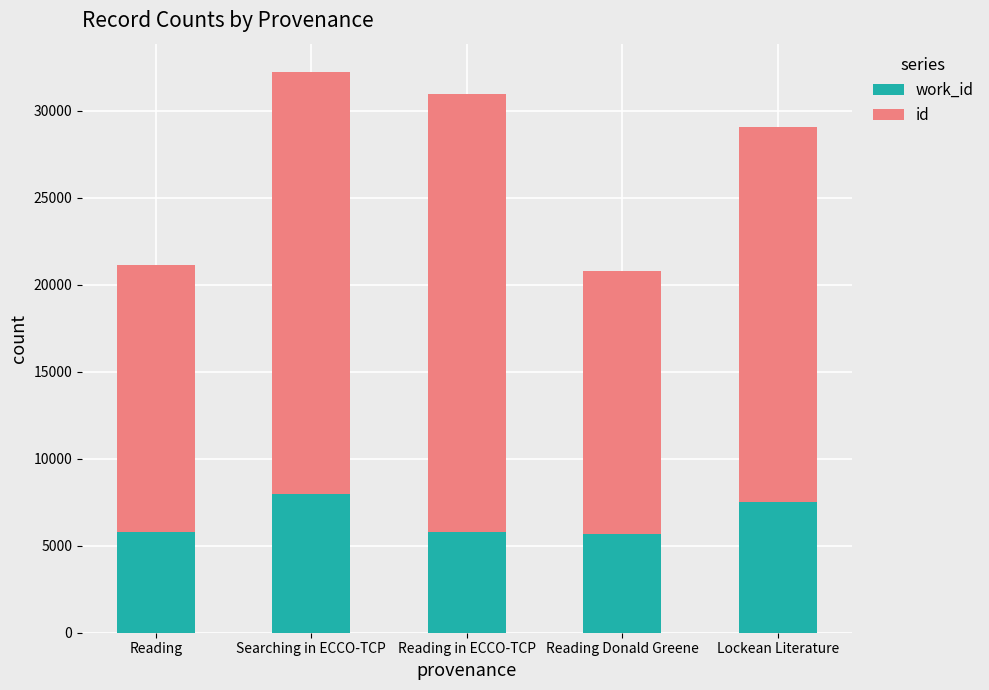

What are all the series names shown in the legend?

work_id, id